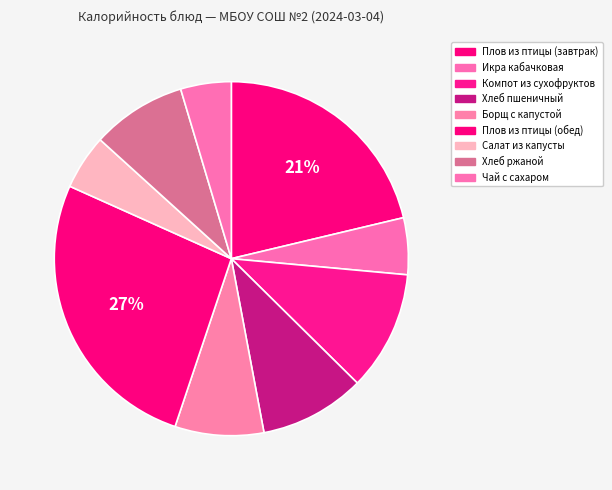

How much of the chart is everything except Плов из птицы (обед)?

73.4%